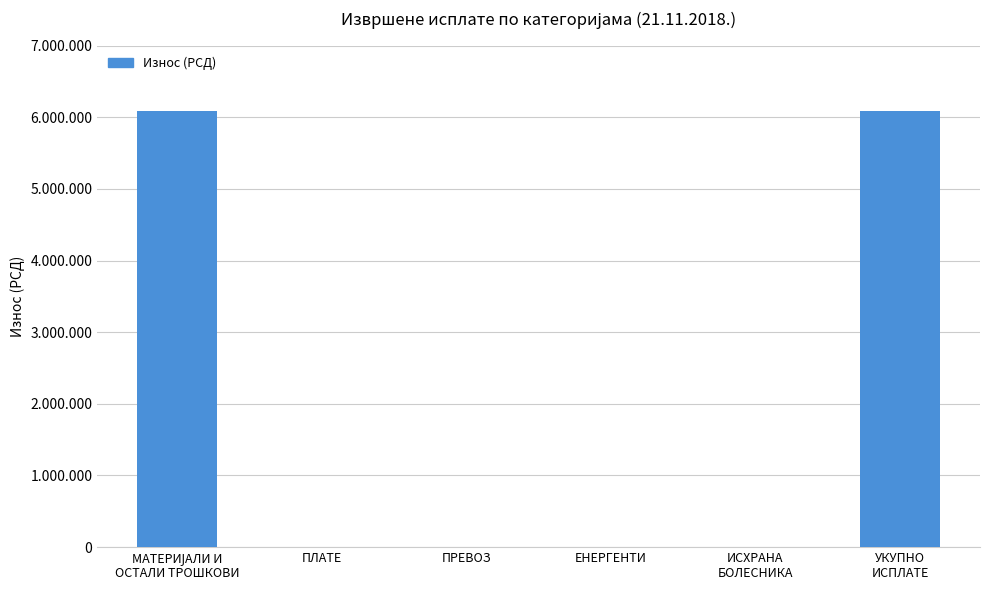

What is the difference between the maximum and second lowest values?

6082642.5